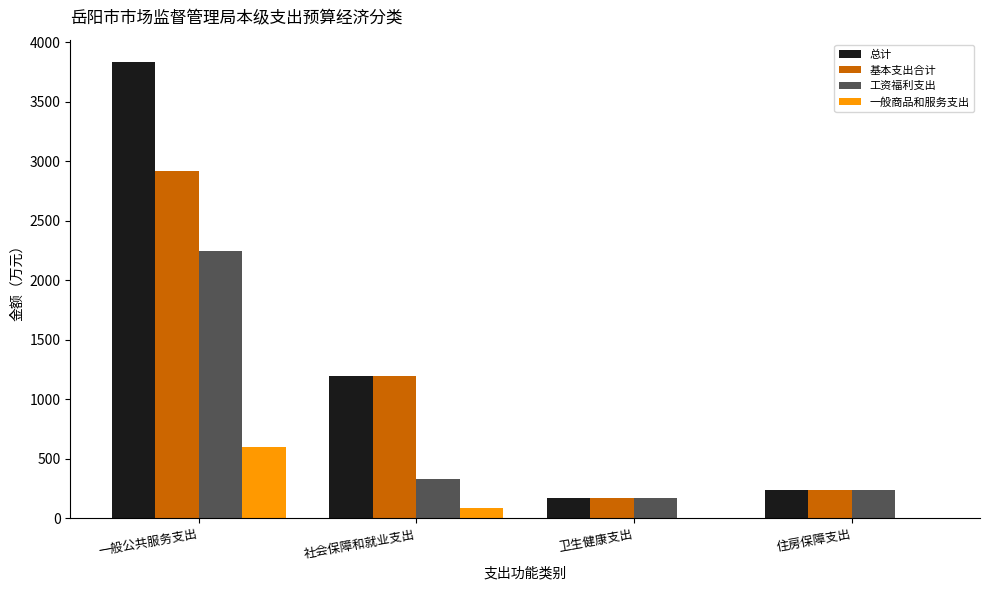

The 工资福利支出 series shows 204.1 at 社会保障和就业支出. True or false?

False